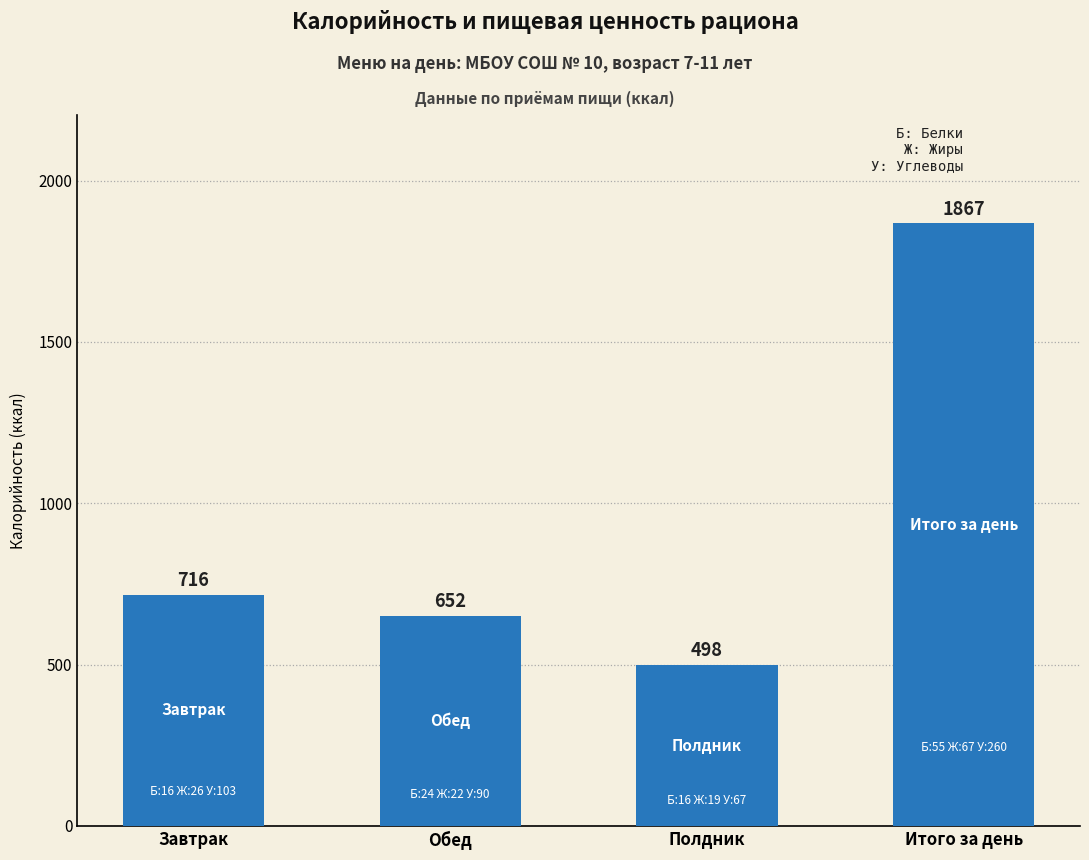

What is the difference between the second highest and minimum values?

218